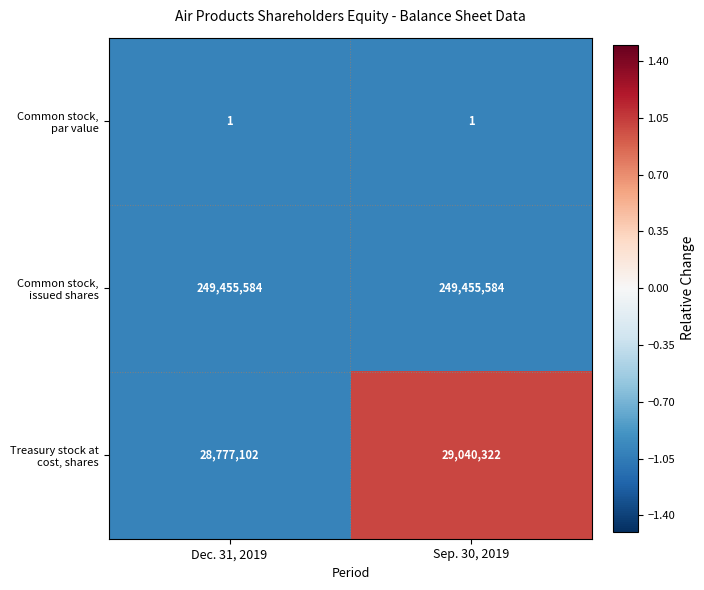

Which series changed the most between Dec. 31, 2019 and Sep. 30, 2019?

Treasury stock at cost, shares